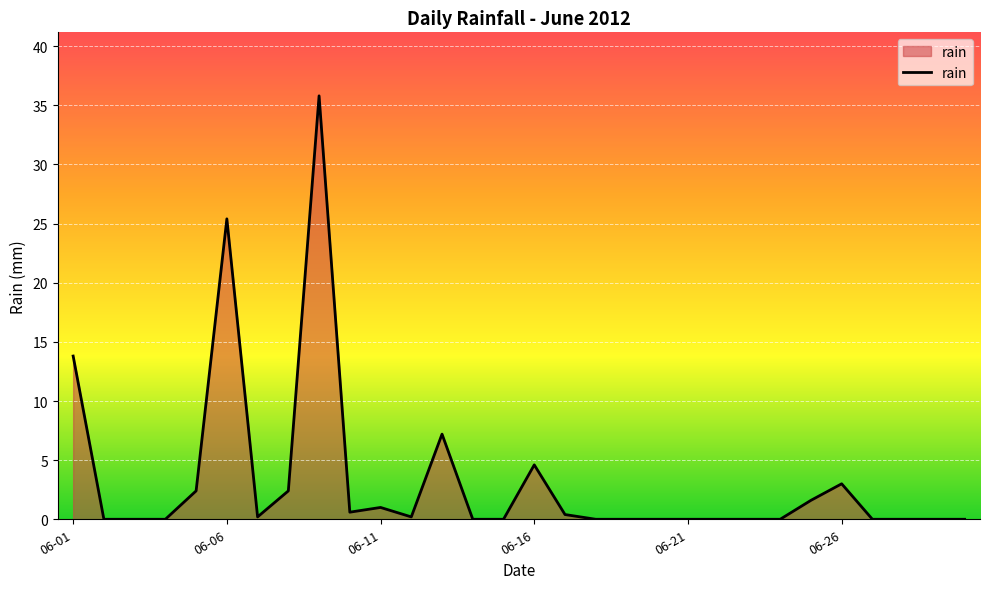

What is the difference between the maximum and minimum values?

35.8